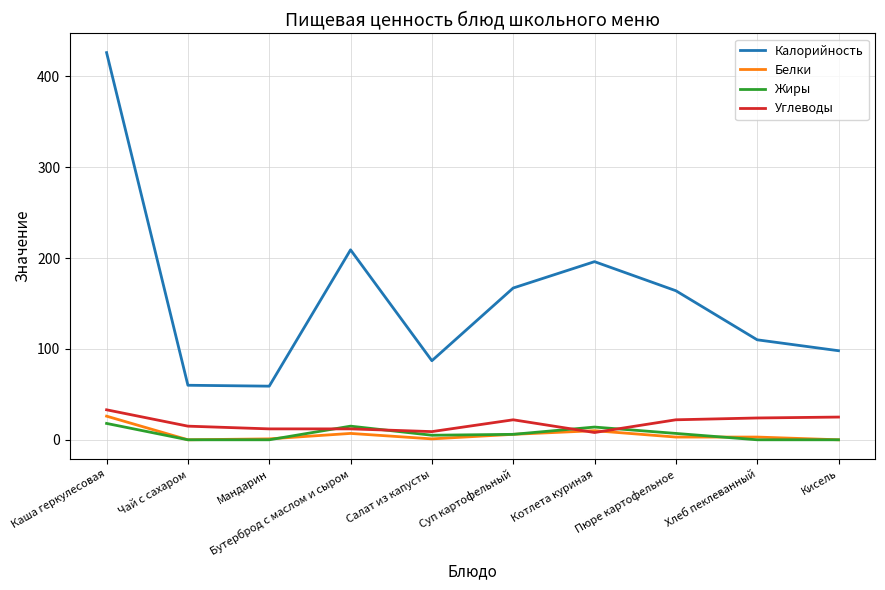

What is the highest value of the Калорийность series?

426